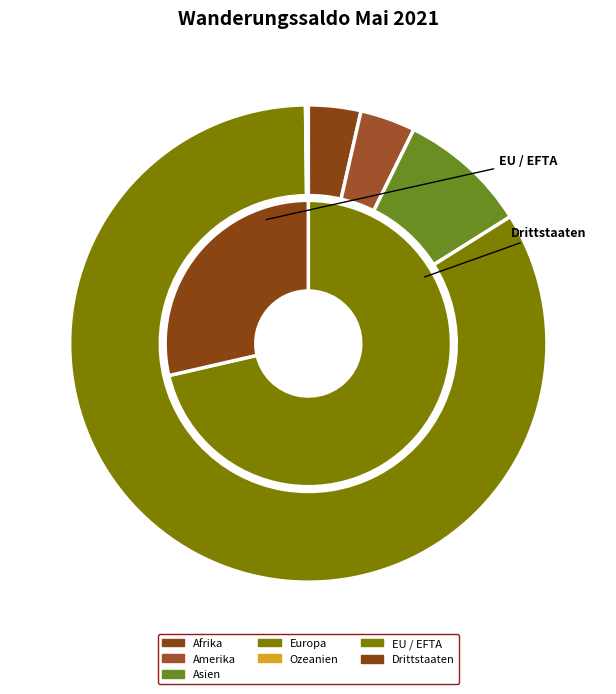

Is there a majority slice in this chart?

Yes